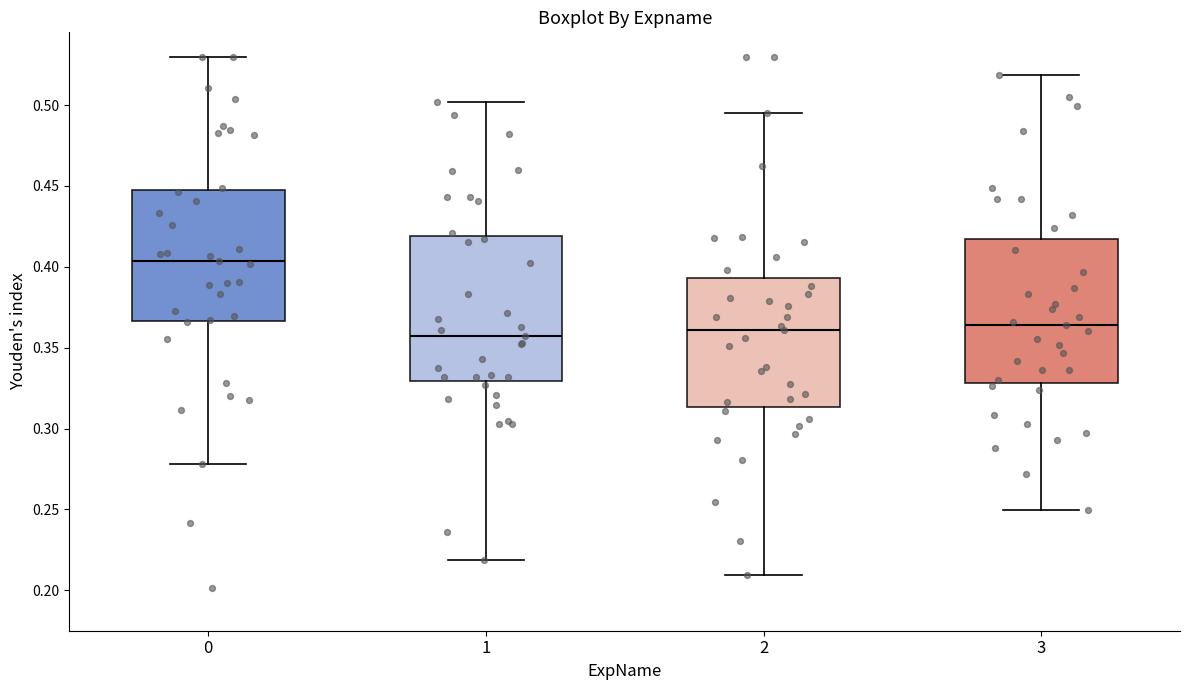

Reading left to right, read every box against the y-axis: the position of its median line, the range the box covers, and the ends of its whiskers. The values are not printed on the chart, so give them approximately, as read against the axis.

0: median 0.405, box 0.365 to 0.450, whiskers 0.280 to 0.530
1: median 0.355, box 0.330 to 0.420, whiskers 0.220 to 0.500
2: median 0.360, box 0.315 to 0.395, whiskers 0.210 to 0.495
3: median 0.365, box 0.330 to 0.415, whiskers 0.250 to 0.520